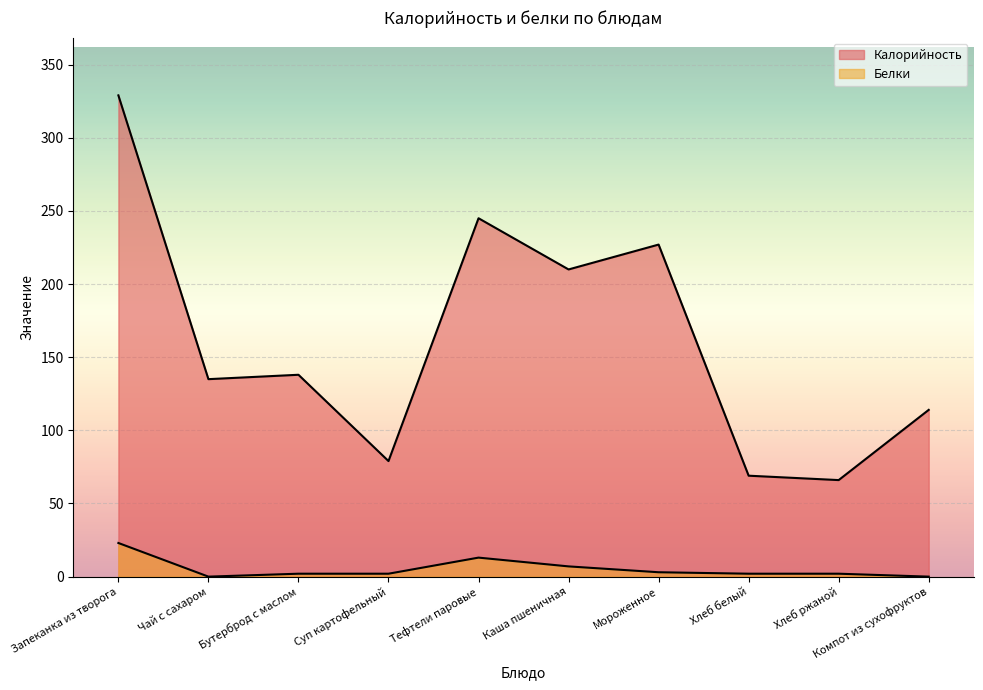

What is the average value of the Калорийность series?

161